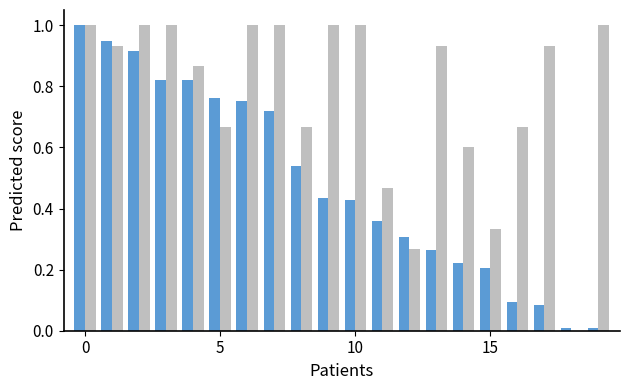

What is the maximum value shown in the chart?

1.0